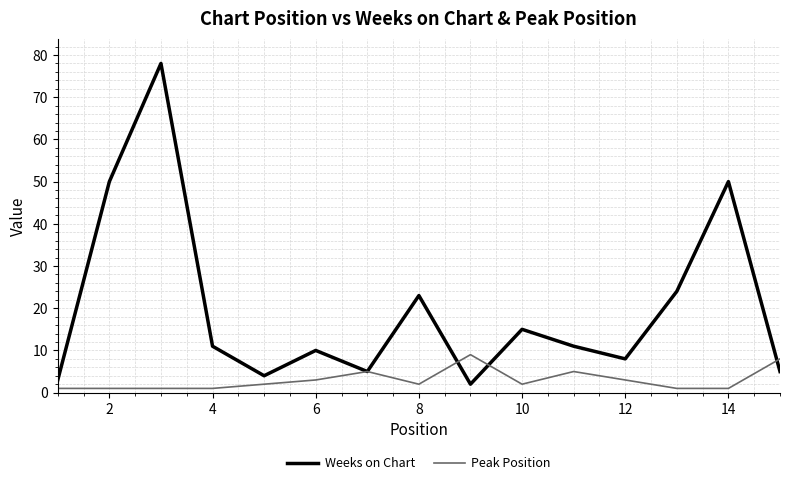

What is the sum of all Peak Position values?

45